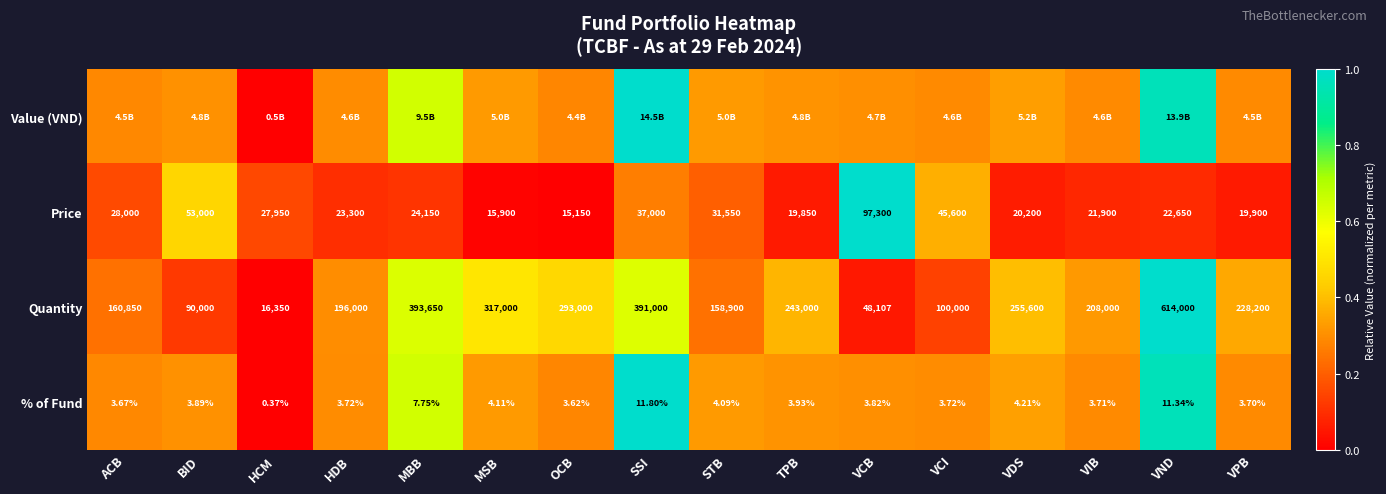

At which label does Quantity reach its peak?

VND